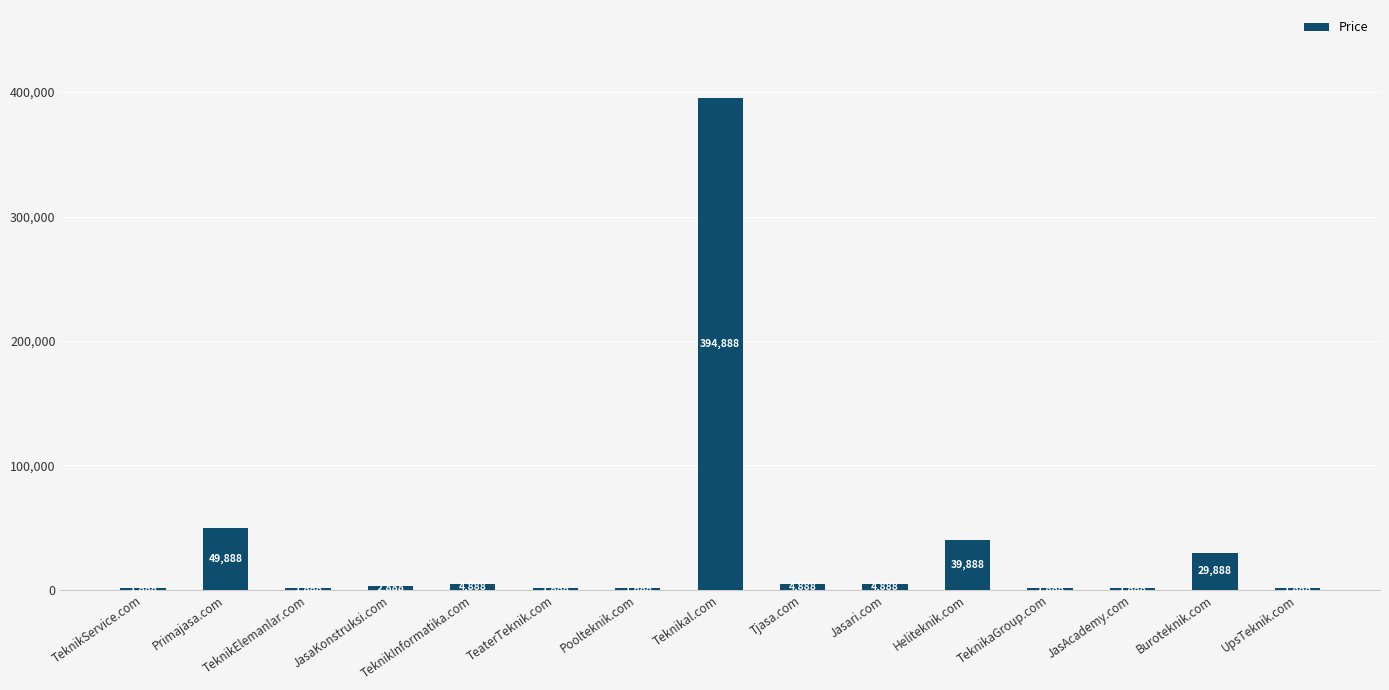

At which label is the value closest to 198388?

Primajasa.com